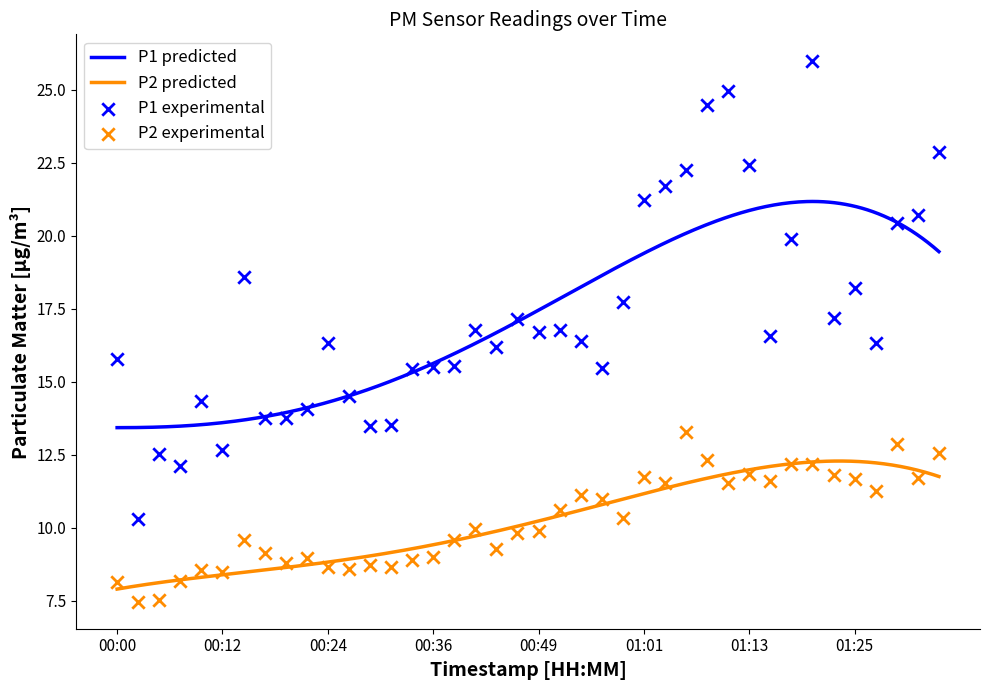

Which series has the largest total across all categories?

P1